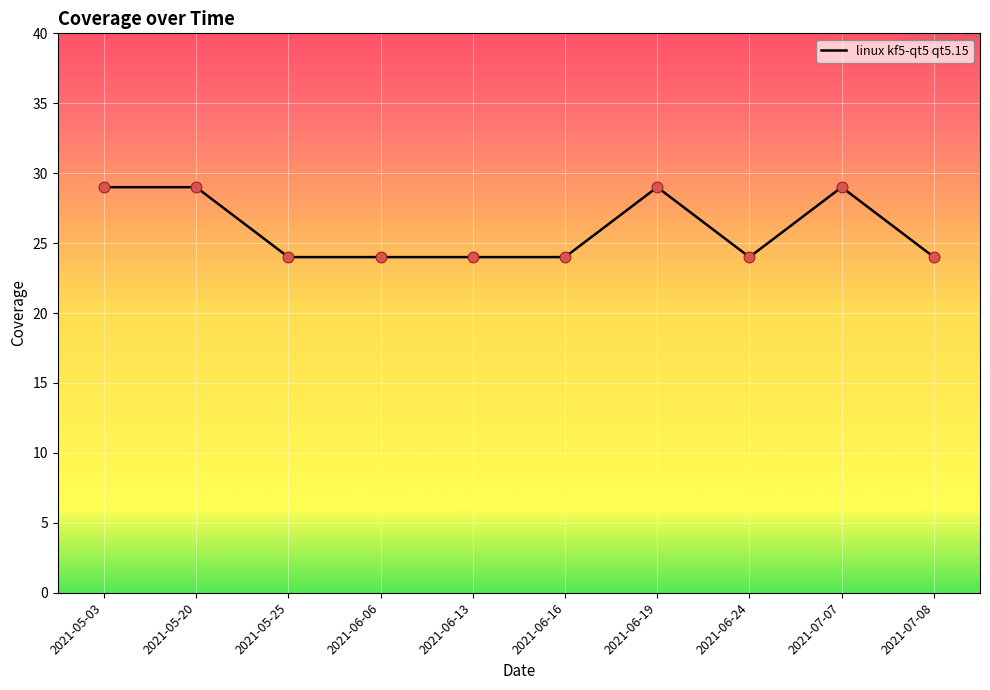

What is the change in value from 2021-06-13 to 2021-07-07?

+5